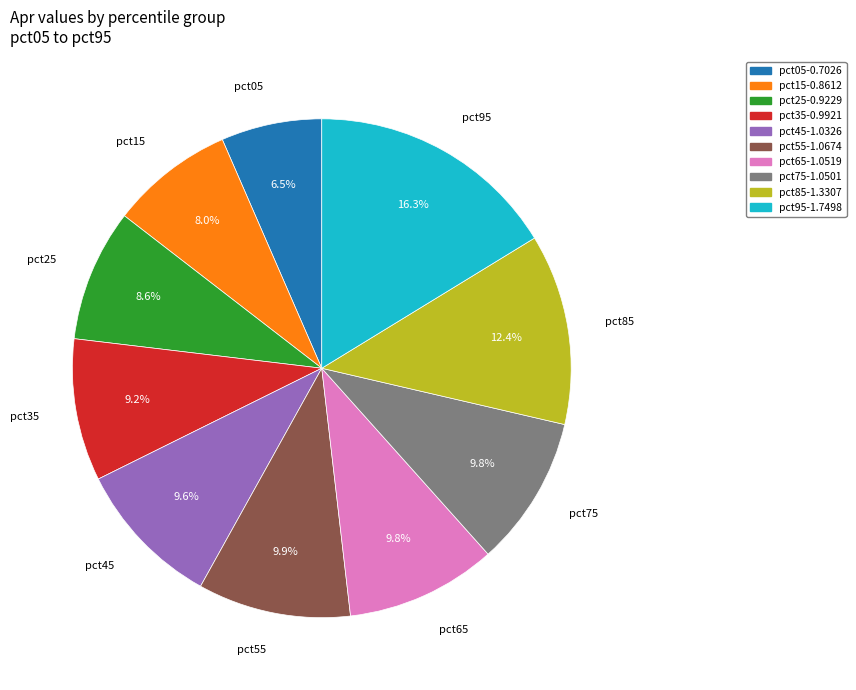

Is there any slice that represents more than half of the pie?

No